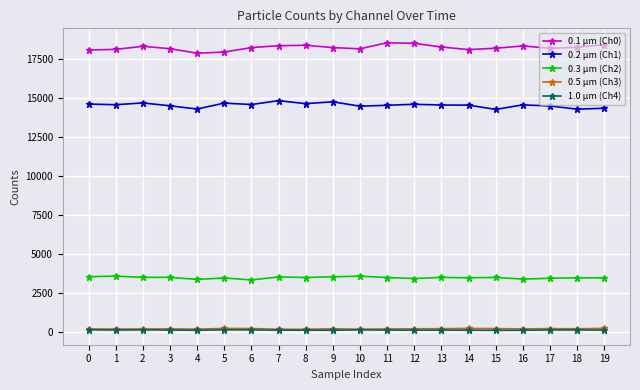

How many categories are shown in the chart?

20